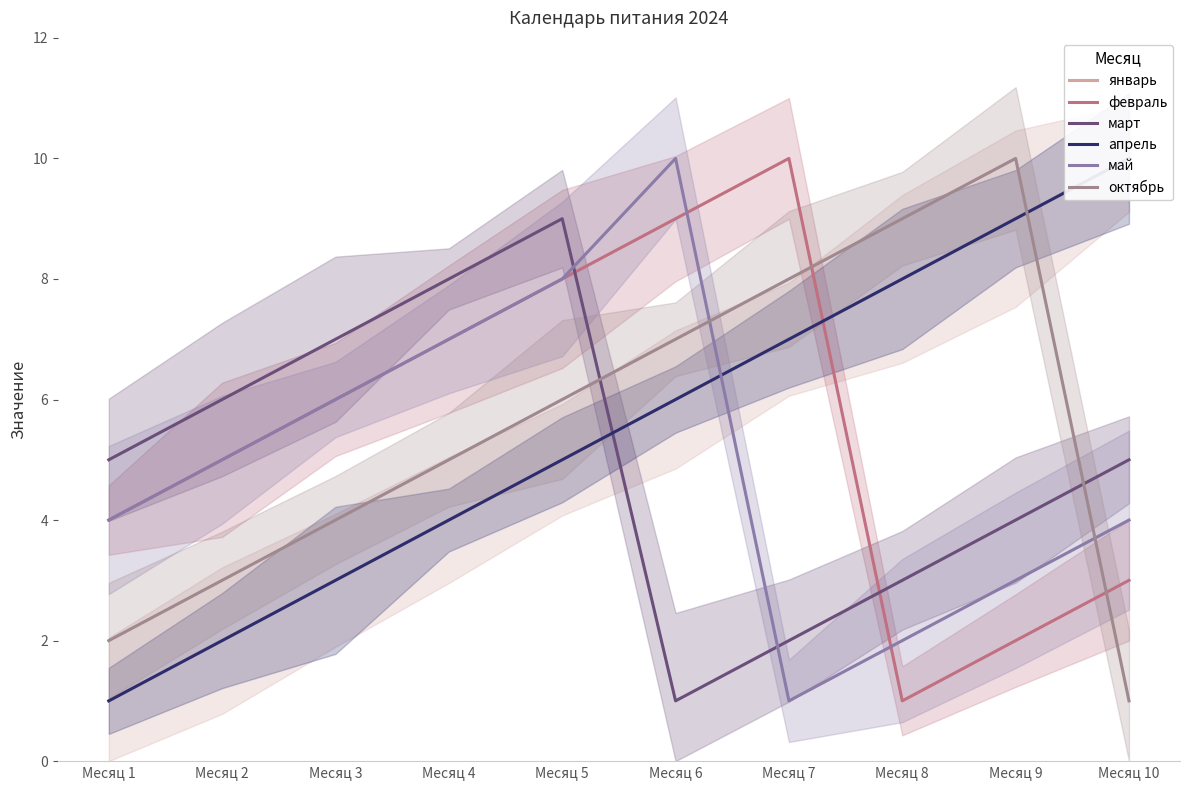

Between Месяц 6 and Месяц 7, which series saw the biggest shift?

май